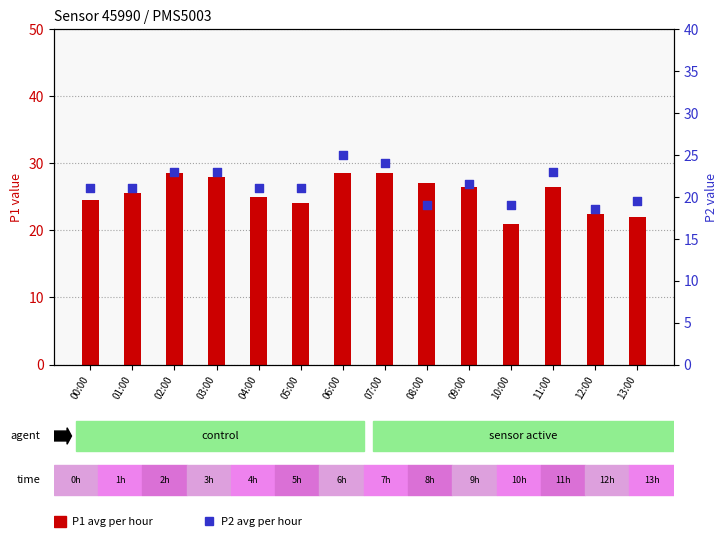

Which series has the largest total across all categories?

P1 (count)